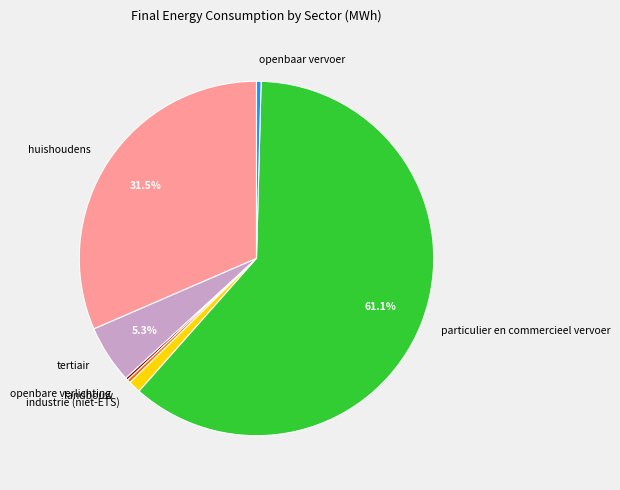

Which has a higher value, huishoudens or industrie (niet-ETS)?

huishoudens